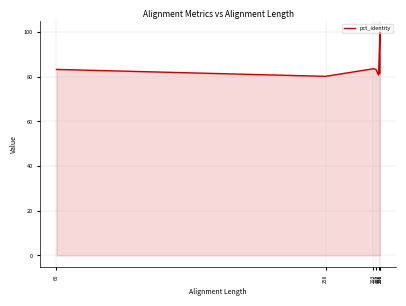

What is the change in value from 258 to 298?

+19.8